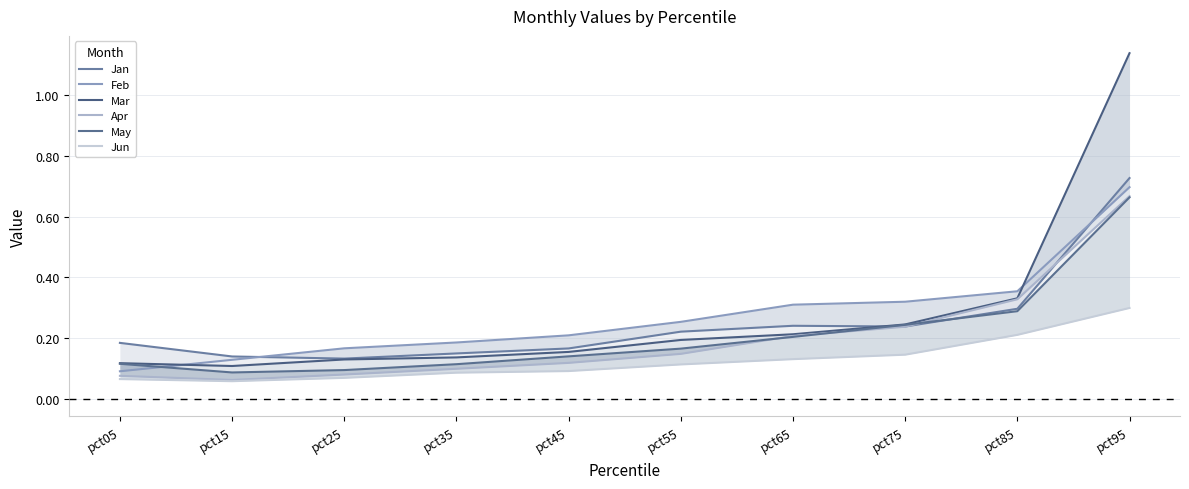

Which series has the largest total across all categories?

Mar